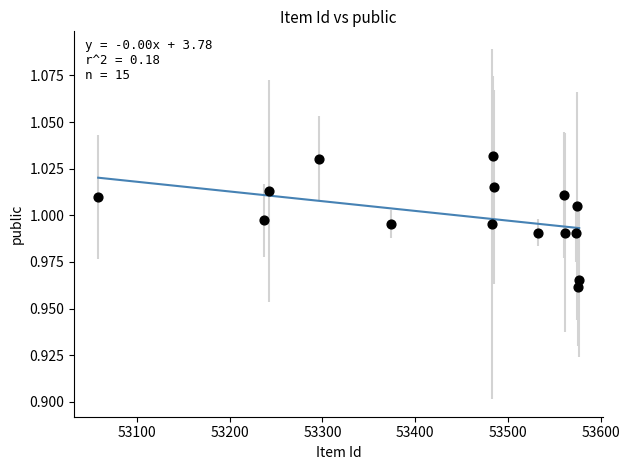

What is the range of X values (max minus min)?

519.0